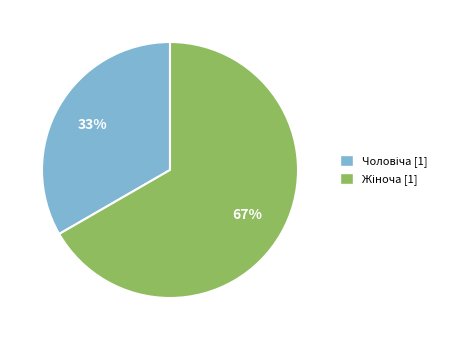

To the nearest percent, what is the average slice percentage?

50%